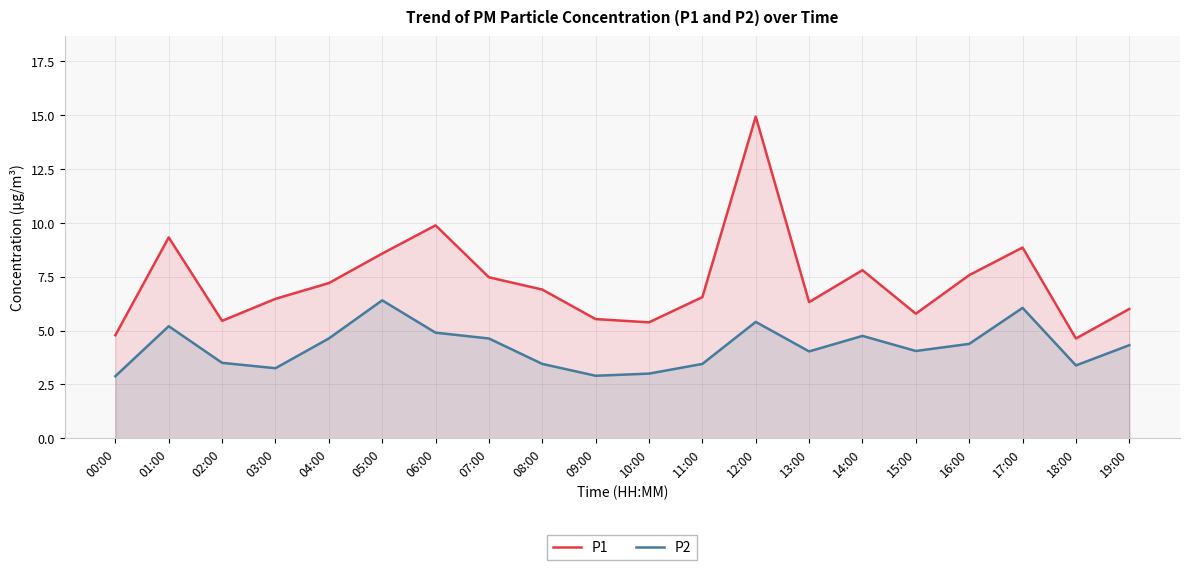

Is the value of P2 at 13:00 greater than the value of P1 at 17:00?

No